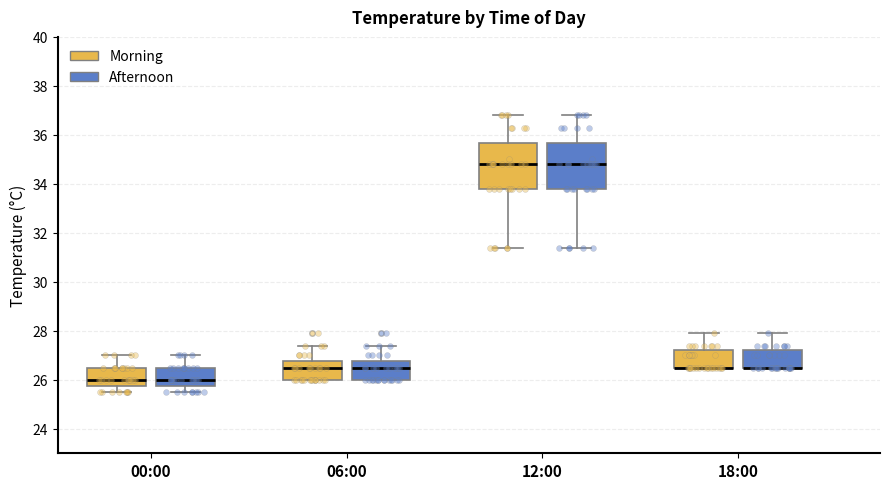

Reading left to right, read every box against the y-axis: the position of its median line, the range the box covers, and the ends of its whiskers. The values are not printed on the chart, so give them approximately, as read against the axis.

00:00 (Morning): median 26.0, box 25.8 to 26.6, whiskers 25.6 to 27.0
00:00 (Afternoon): median 26.0, box 25.8 to 26.6, whiskers 25.6 to 27.0
06:00 (Morning): median 26.6, box 26.0 to 26.8, whiskers 26.0 to 27.4
06:00 (Afternoon): median 26.6, box 26.0 to 26.8, whiskers 26.0 to 27.4
12:00 (Morning): median 34.8, box 33.8 to 35.6, whiskers 31.4 to 36.8
12:00 (Afternoon): median 34.8, box 33.8 to 35.6, whiskers 31.4 to 36.8
18:00 (Morning): median 26.6 (drawn on the box's lower edge), box 26.6 to 27.2, whiskers 26.6 to 28.0
18:00 (Afternoon): median 26.6 (drawn on the box's lower edge), box 26.6 to 27.2, whiskers 26.6 to 28.0